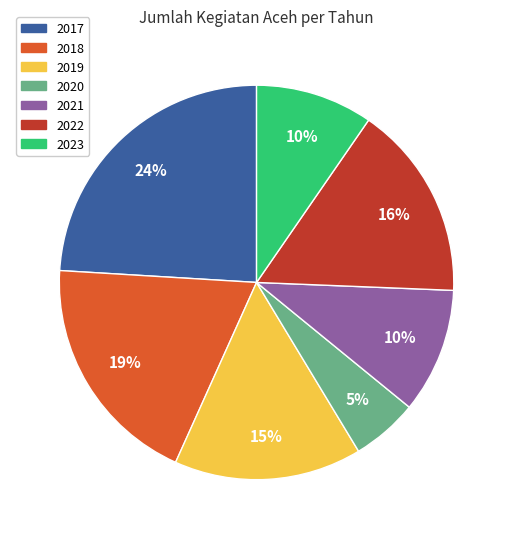

How many segments does this pie chart have?

7